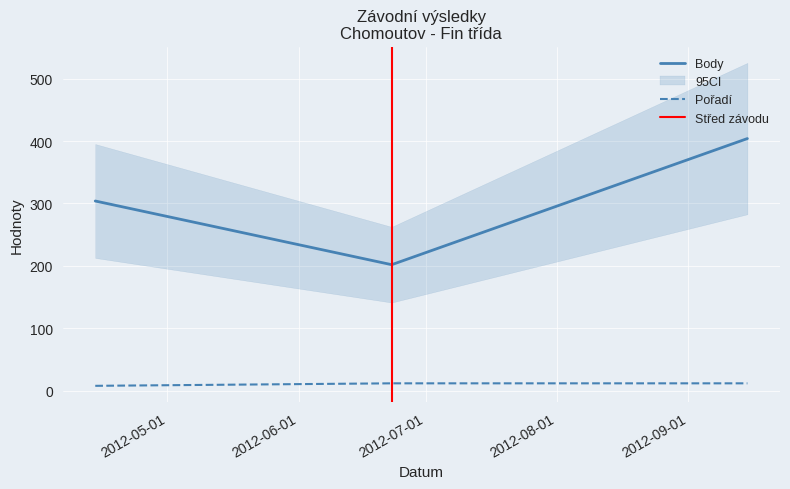

What is the value of the Pořadí point at the 2nd from the left?

12